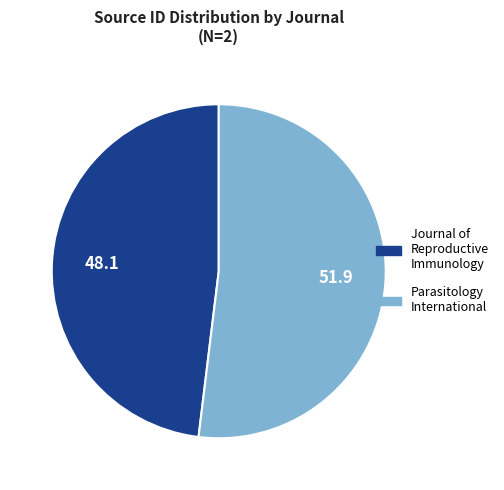

What is the majority slice?

Parasitology International